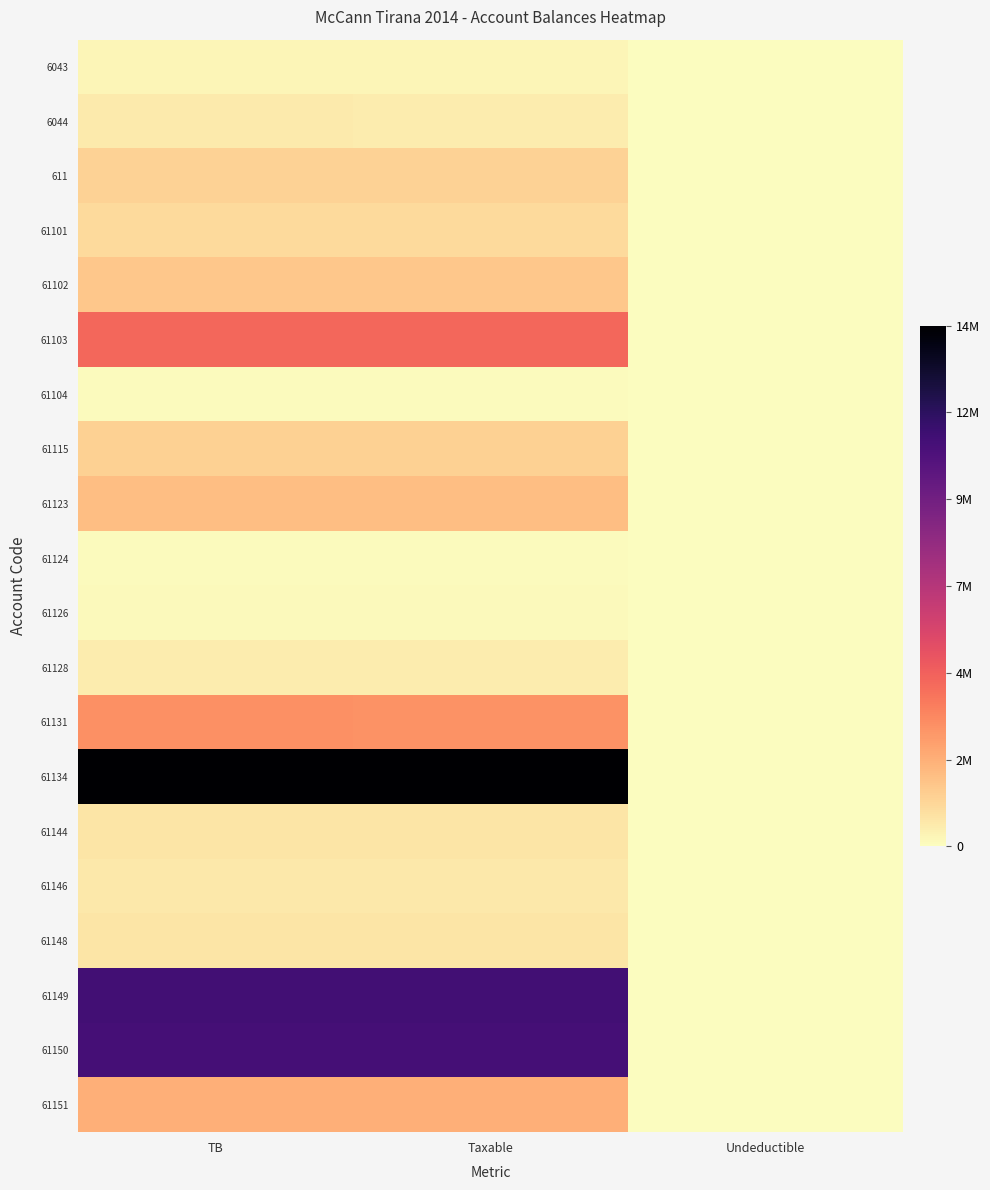

Which series changed the most between TB and Taxable?

61134